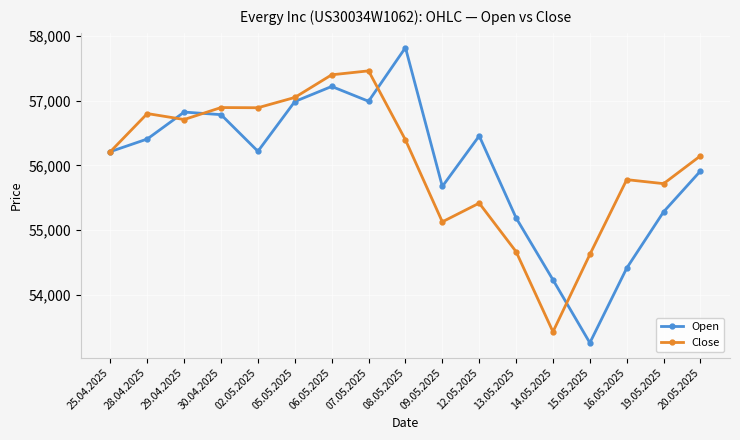

What is the difference between the maximum and minimum values in the Close series?

4032